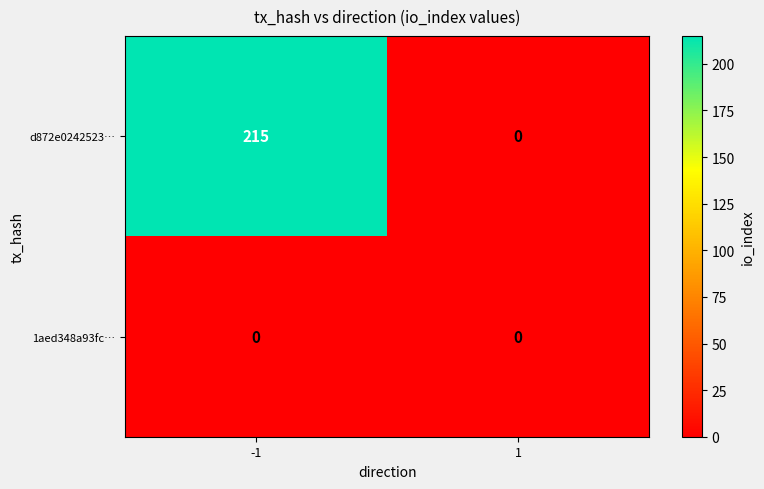

At -1, list the series in order from largest to smallest.

d872e0242523…, 1aed348a93fc…